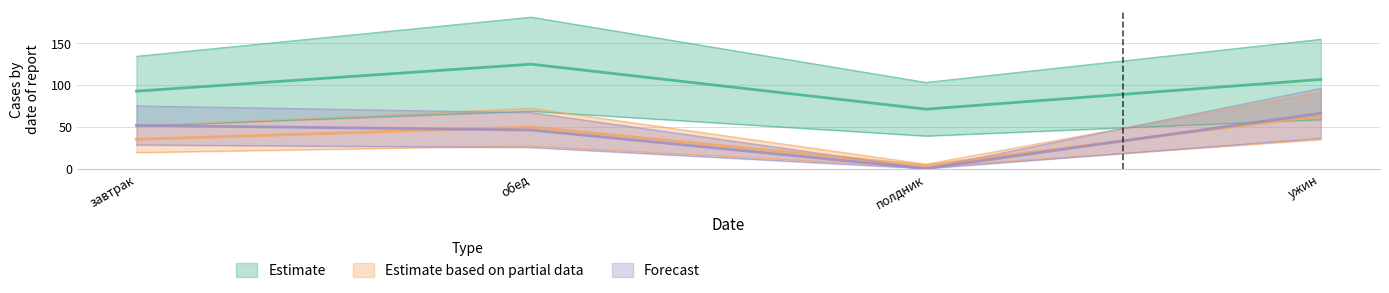

Reading left to right, transcribe all the data shown in this chart.

Estimate: завтрак=92.7	обед=124.9	полдник=71.2	ужин=106.7
Estimate based on partial data: завтрак=35.1	обед=49.8	полдник=3.8	ужин=63.2
Forecast: завтрак=51.8	обед=46.2	полдник=0.2	ужин=66.3